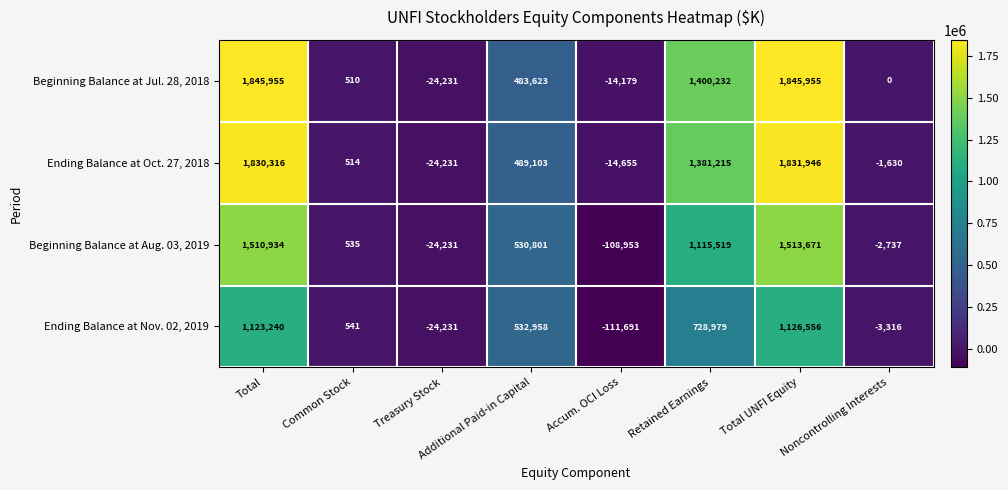

Which series has the largest range (max minus min)?

Beginning Balance at Jul. 28, 2018